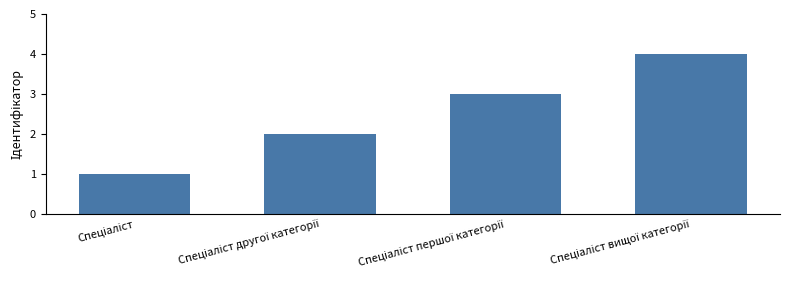

What is the sum of all values?

10